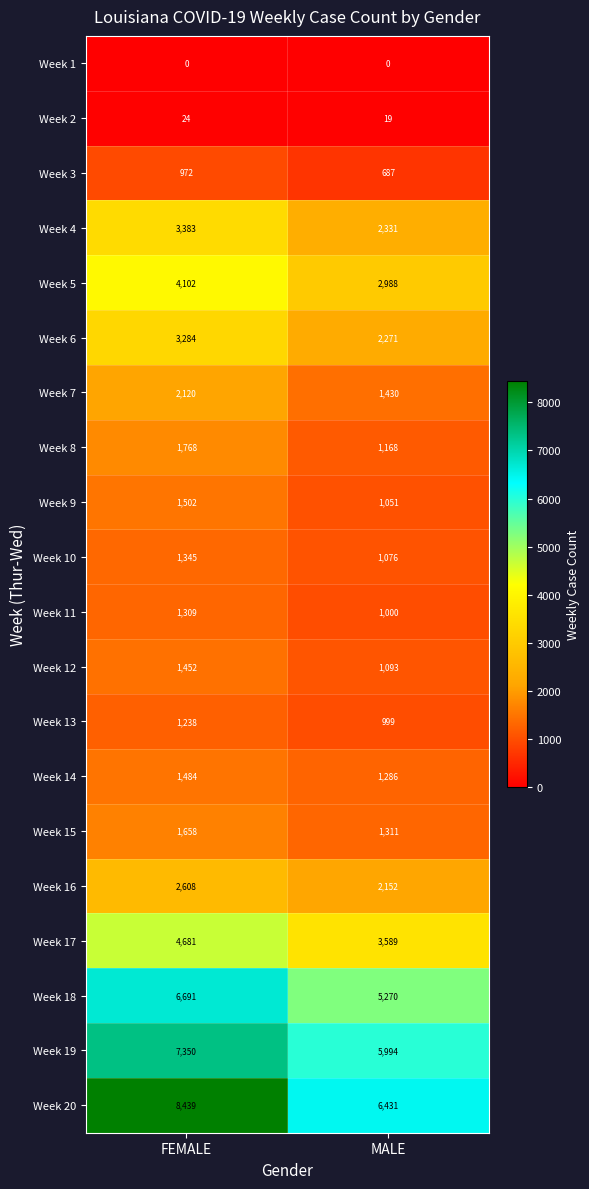

What is the total value across all series at MALE?

42146